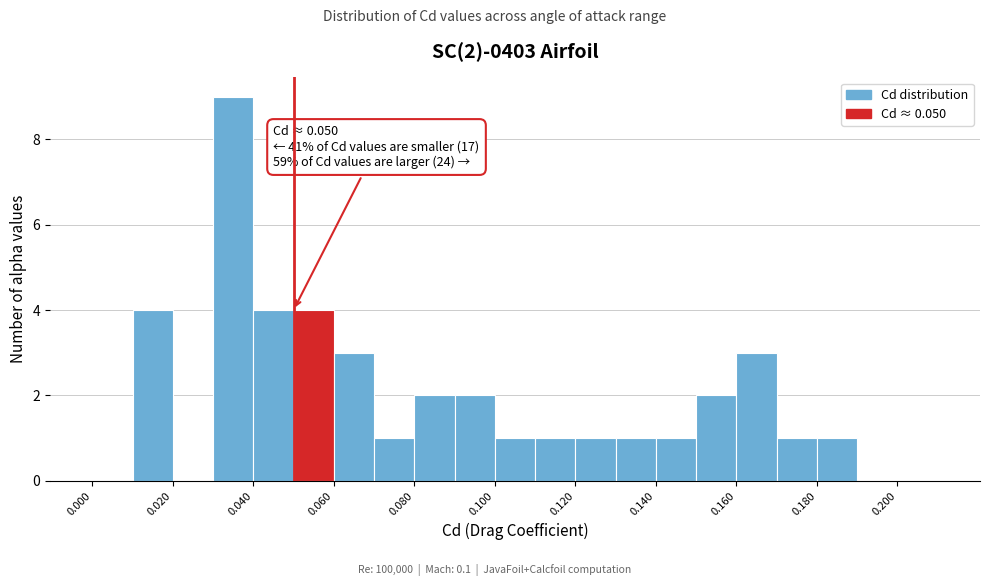

Which range on the x-axis has the tallest bar?

0.03 to 0.04